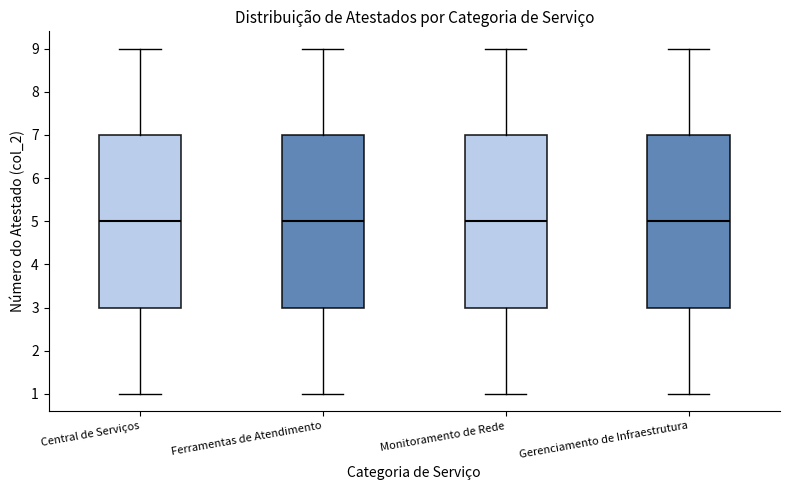

Reading left to right, transcribe this box plot: for each box, give where its median line is, the range the box spans, and where its two whiskers end, as read against the y-axis. The values are not printed on the chart, so give them approximately, as read against the axis.

Central de Serviços: median 5, box 3 to 7, whiskers 1 to 9
Ferramentas de Atendimento: median 5, box 3 to 7, whiskers 1 to 9
Monitoramento de Rede: median 5, box 3 to 7, whiskers 1 to 9
Gerenciamento de Infraestrutura: median 5, box 3 to 7, whiskers 1 to 9